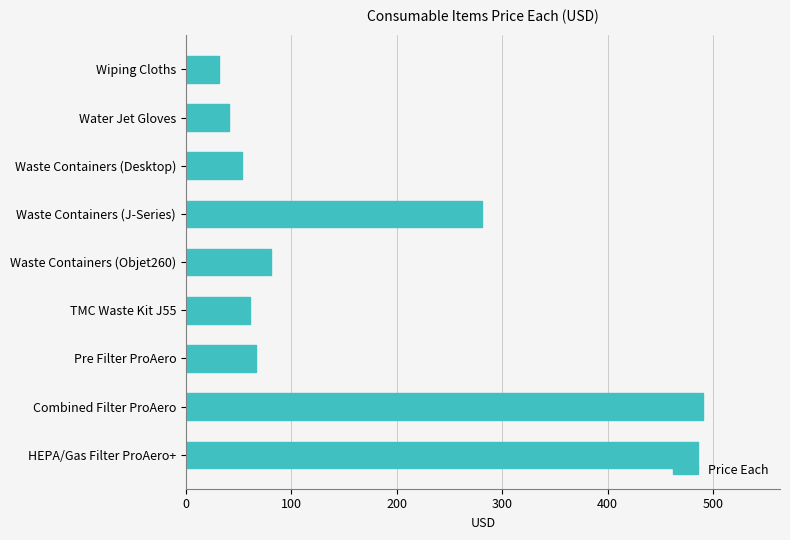

What is the difference between the maximum and minimum values?

459